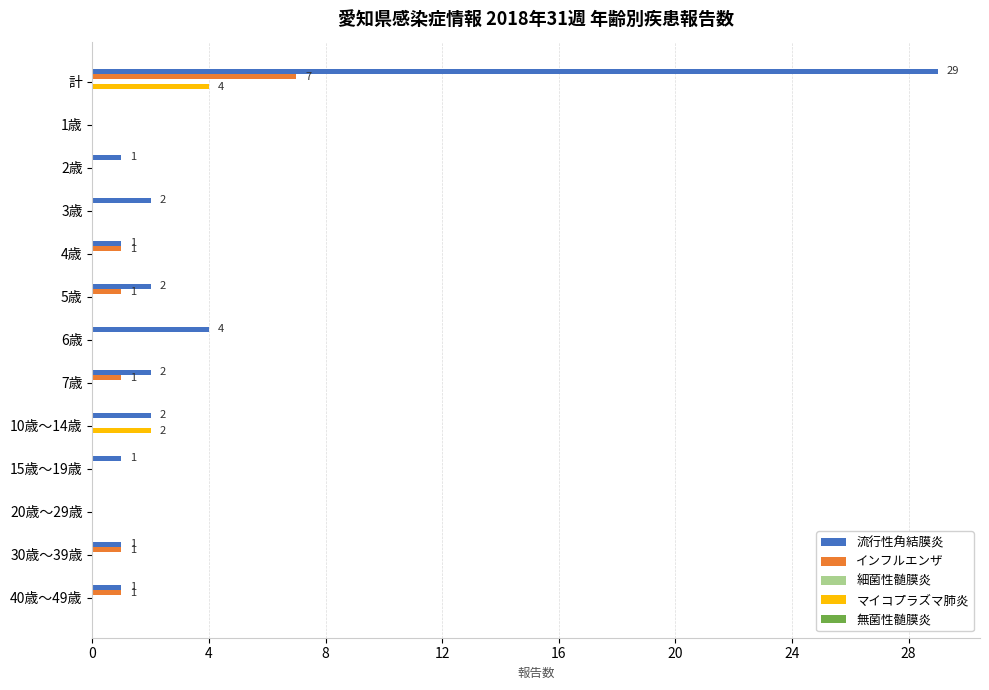

How many categories are shown in the chart?

13